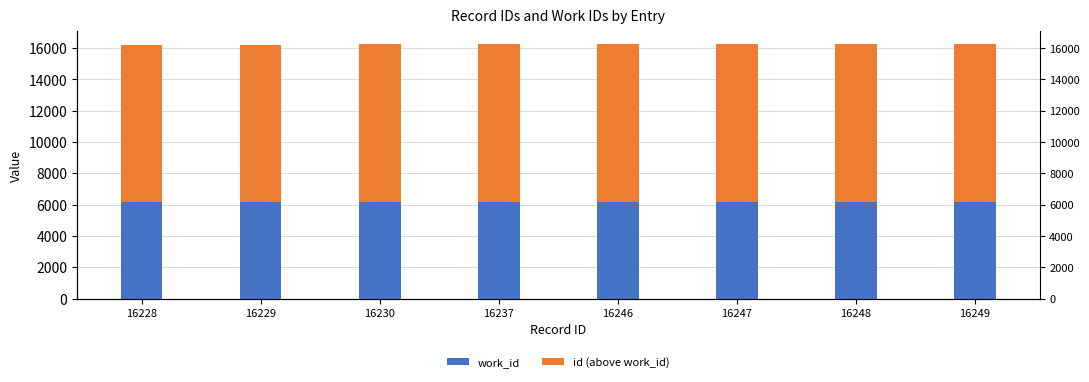

Is it true that id (above work_id) equals 10070 at 16228?

True